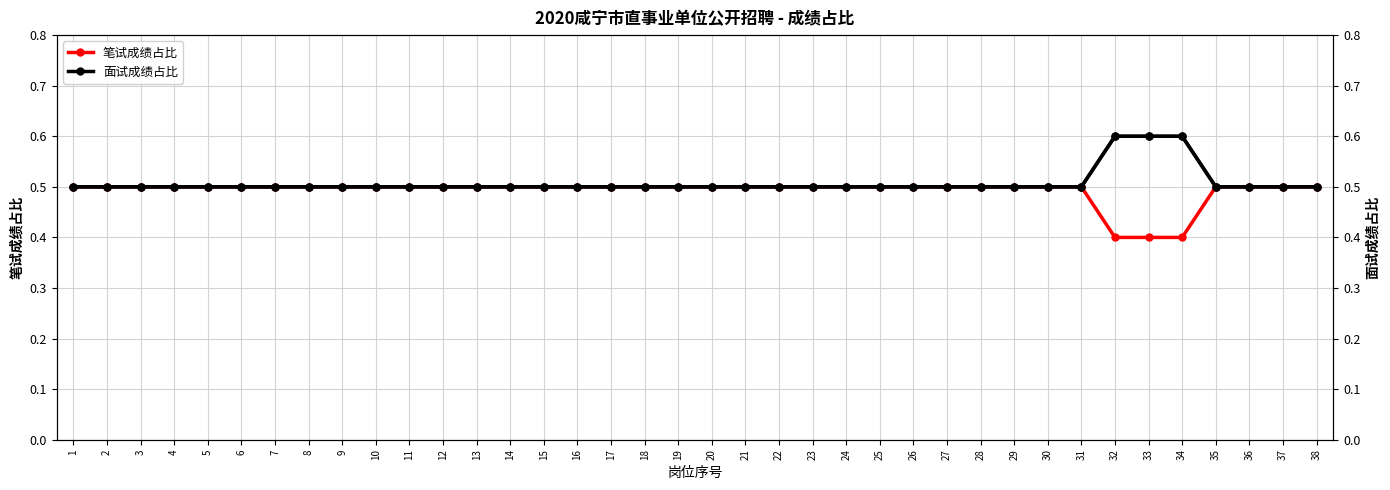

True or false: 面试成绩占比 has a value of 0.3 at 25.

False